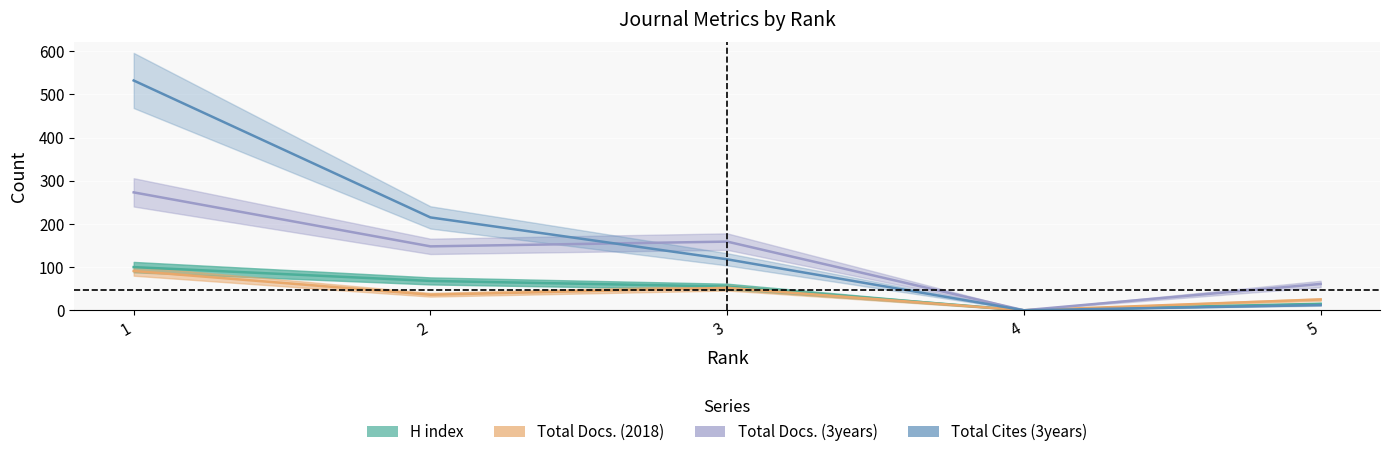

Reading left to right, list all the values displayed in this chart.

H index: 100	68	55	0	15
Total Docs. (2018): 91	36	52	0	25
Total Docs. (3years): 273	148	159	0	61
Total Cites (3years): 532	215	118	0	12